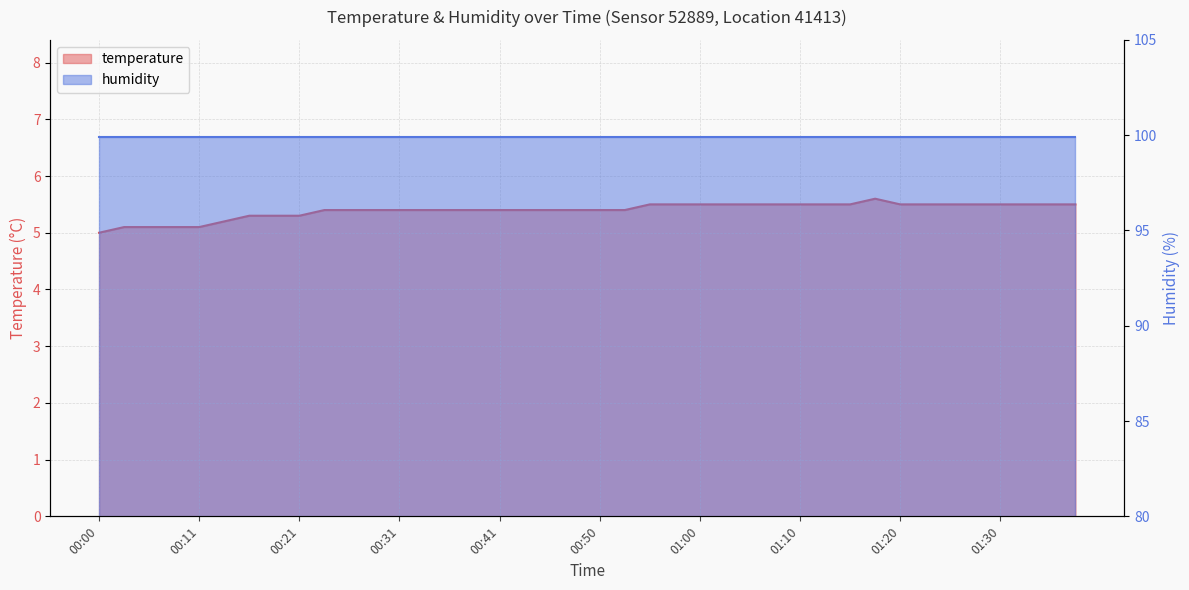

True or false: the data shows 2.0 at 00:28.

False